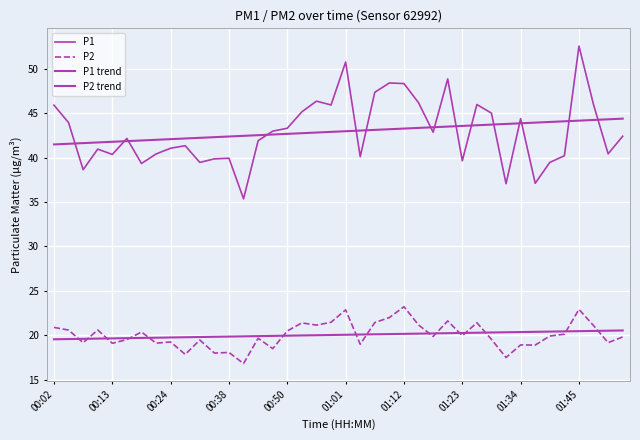

Which series has the largest range (max minus min)?

P1